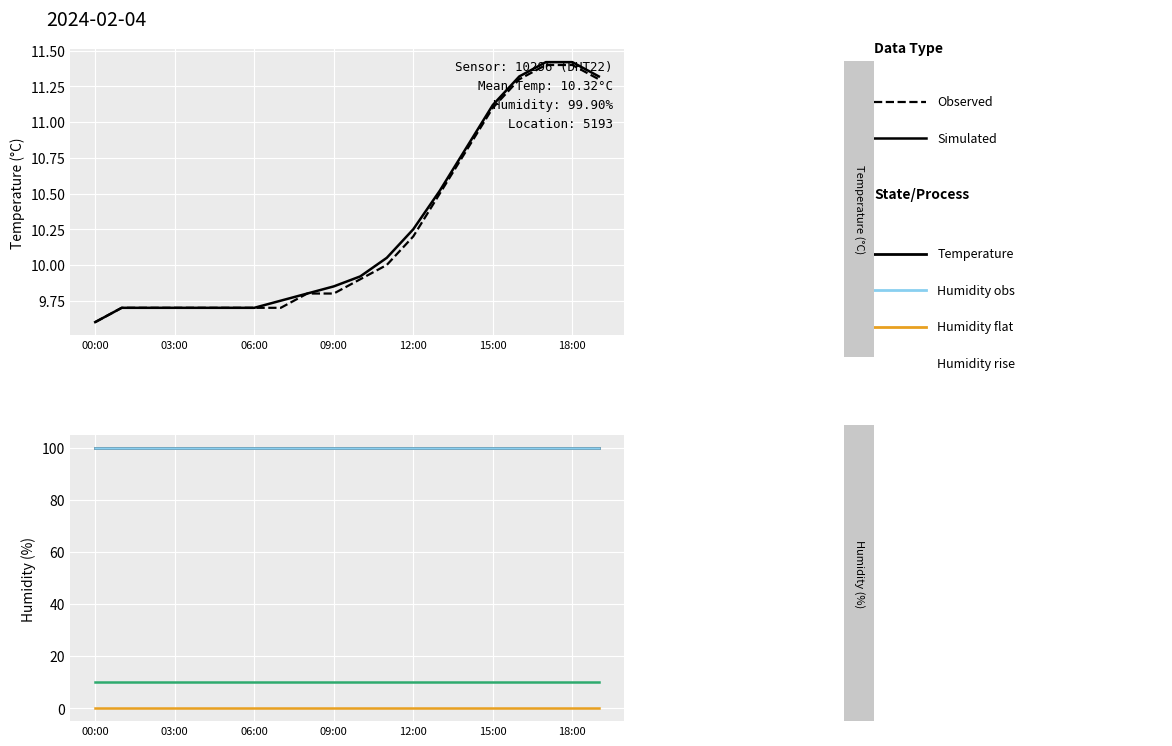

Between 03:00 and 18:00, which series saw the biggest shift?

Observed